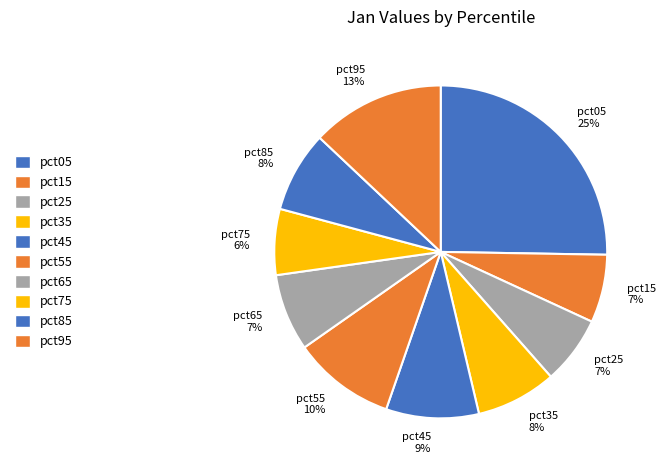

What percentage is NOT represented by pct75?

93.6%